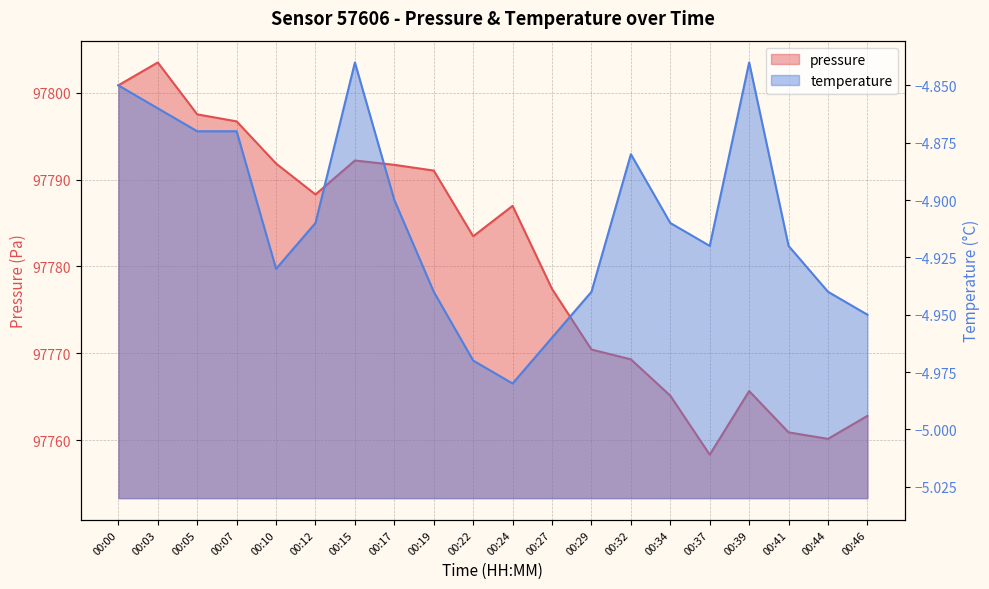

What are all the series names shown in the legend?

pressure, temperature